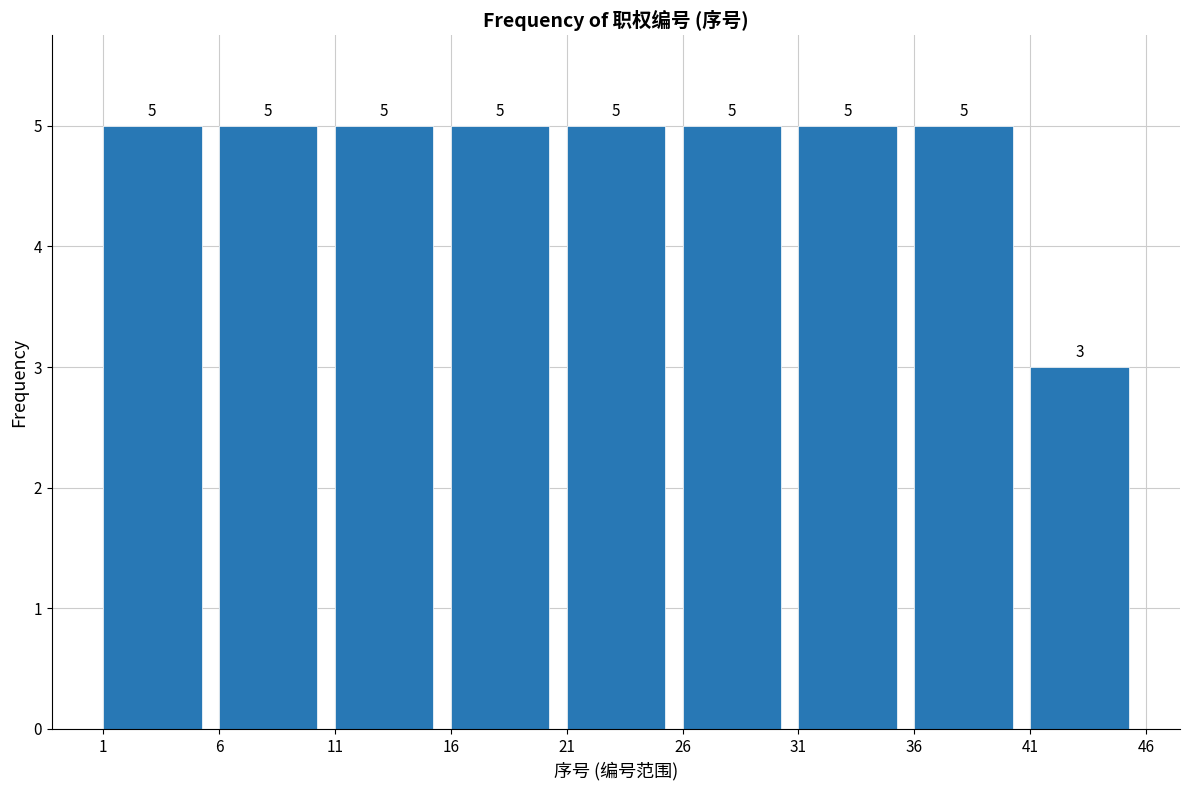

Reading left to right, transcribe this chart: for each bar, give the range it covers on the x-axis and its height.

1 to 6: 5
6 to 11: 5
11 to 16: 5
16 to 21: 5
21 to 26: 5
26 to 31: 5
31 to 36: 5
36 to 41: 5
41 to 46: 3